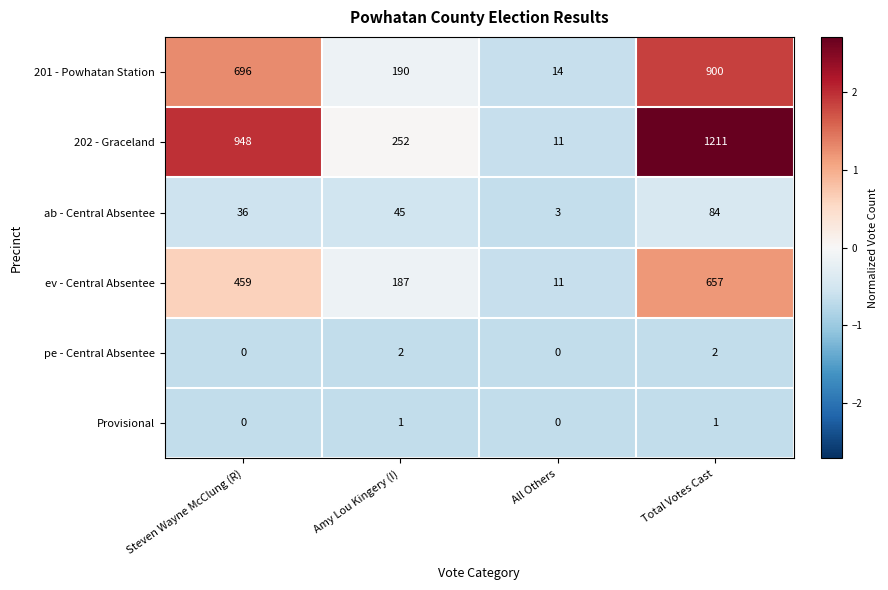

Reading right to left, extract all data points from this chart.

201 - Powhatan Station: Total Votes Cast=900	All Others=14	Amy Lou Kingery (I)=190	Steven Wayne McClung (R)=696
202 - Graceland: Total Votes Cast=1211	All Others=11	Amy Lou Kingery (I)=252	Steven Wayne McClung (R)=948
ab - Central Absentee: Total Votes Cast=84	All Others=3	Amy Lou Kingery (I)=45	Steven Wayne McClung (R)=36
ev - Central Absentee: Total Votes Cast=657	All Others=11	Amy Lou Kingery (I)=187	Steven Wayne McClung (R)=459
pe - Central Absentee: Total Votes Cast=2	All Others=0	Amy Lou Kingery (I)=2	Steven Wayne McClung (R)=0
Provisional: Total Votes Cast=1	All Others=0	Amy Lou Kingery (I)=1	Steven Wayne McClung (R)=0